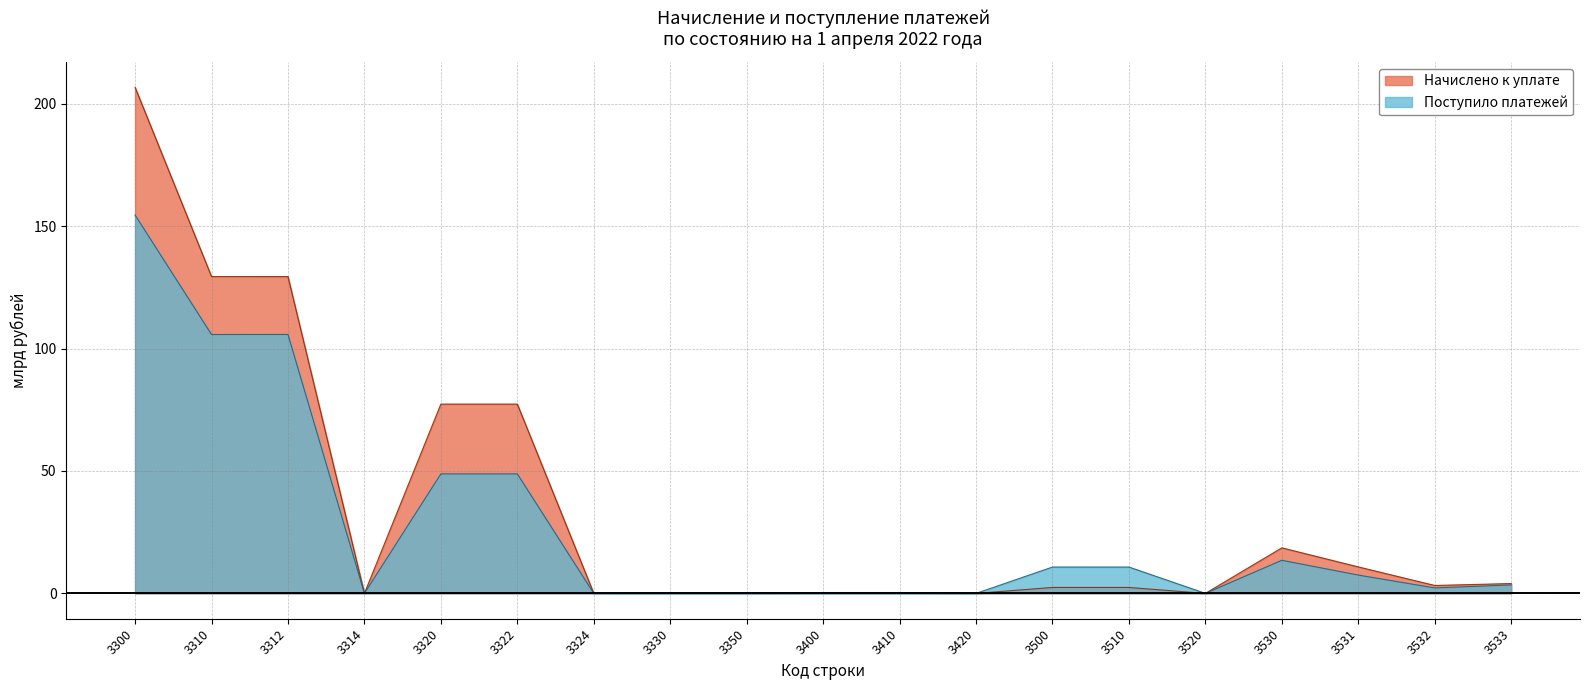

What is the value of the Поступило платежей point at the 13th from the left?

10.8